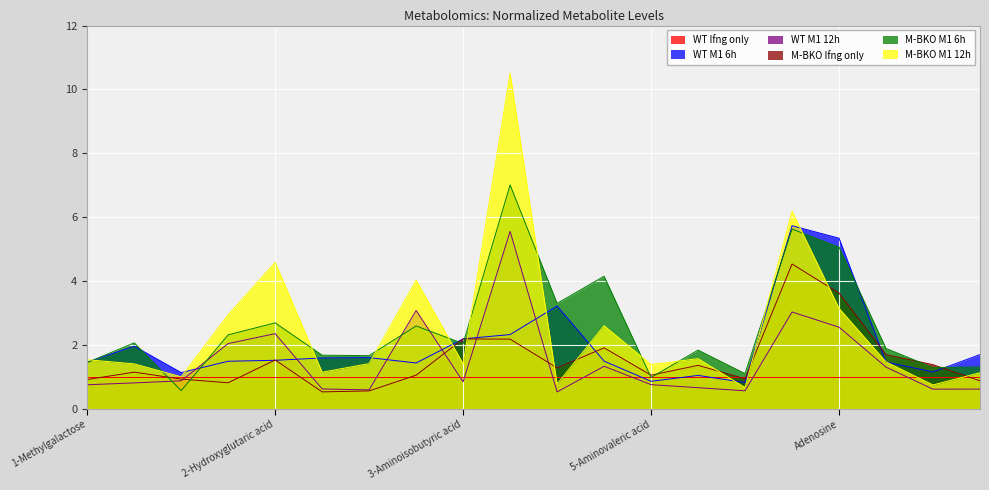

Is it true that WT M1 12h equals 0.8 at 3-Aminoisobutyric acid?

True